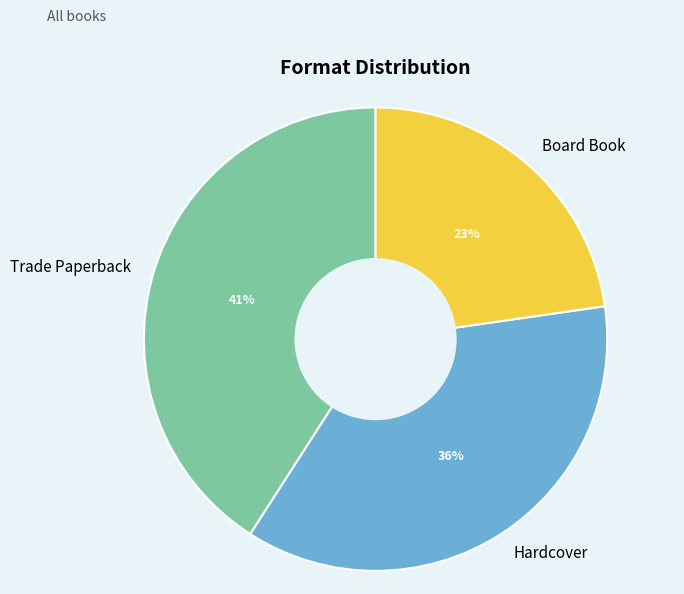

Does Board Book account for over 50% of the chart?

No